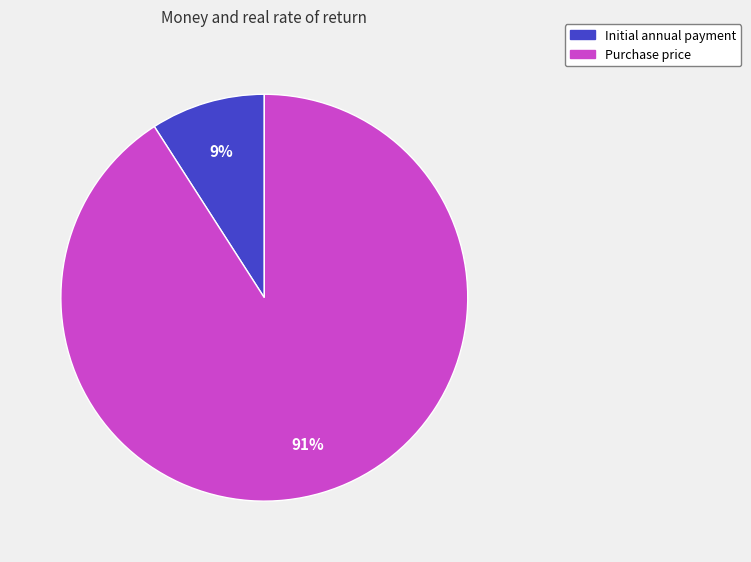

Between Initial annual payment and Purchase price, which is larger?

Purchase price